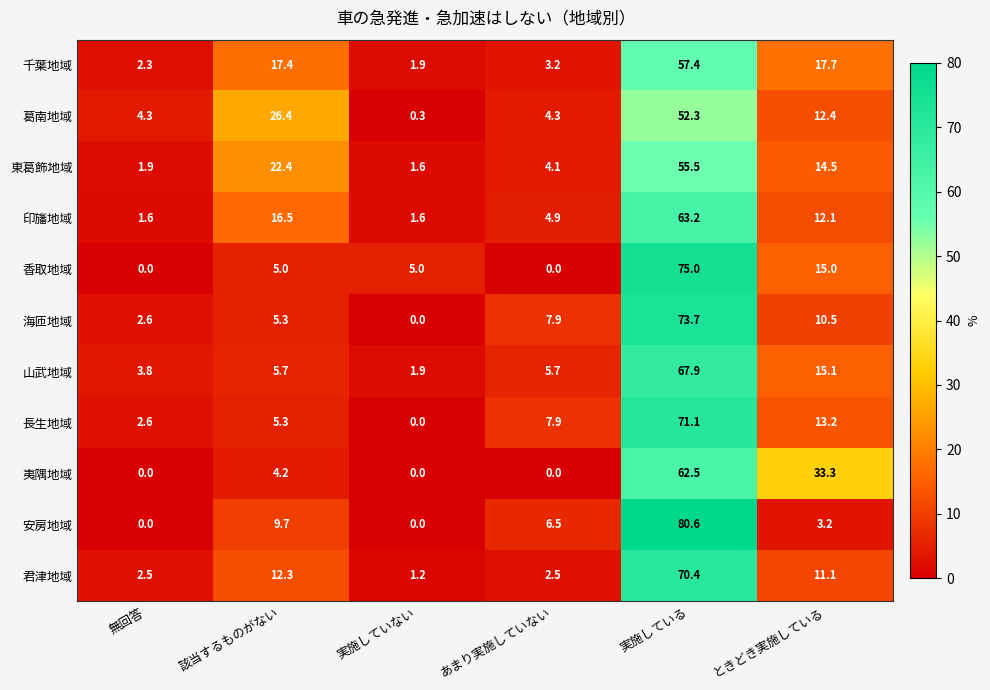

At how many categories does at least one series exceed 57?

1